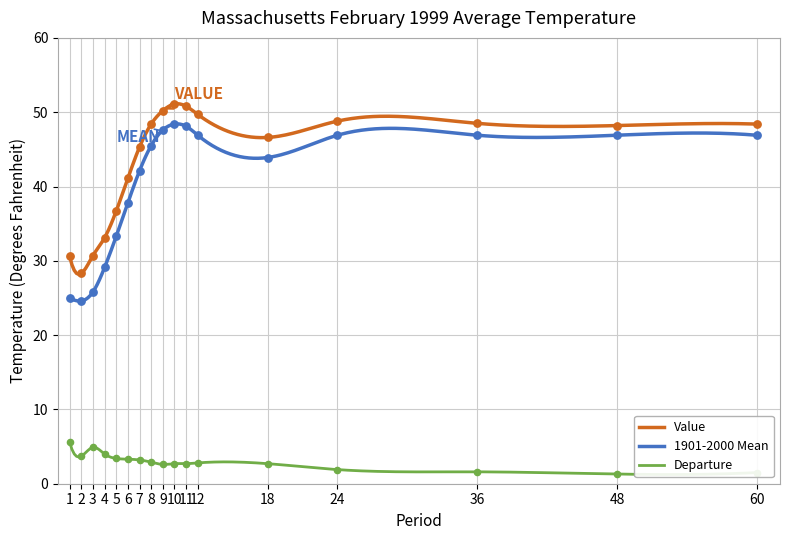

Which series contains the highest Y value?

Value